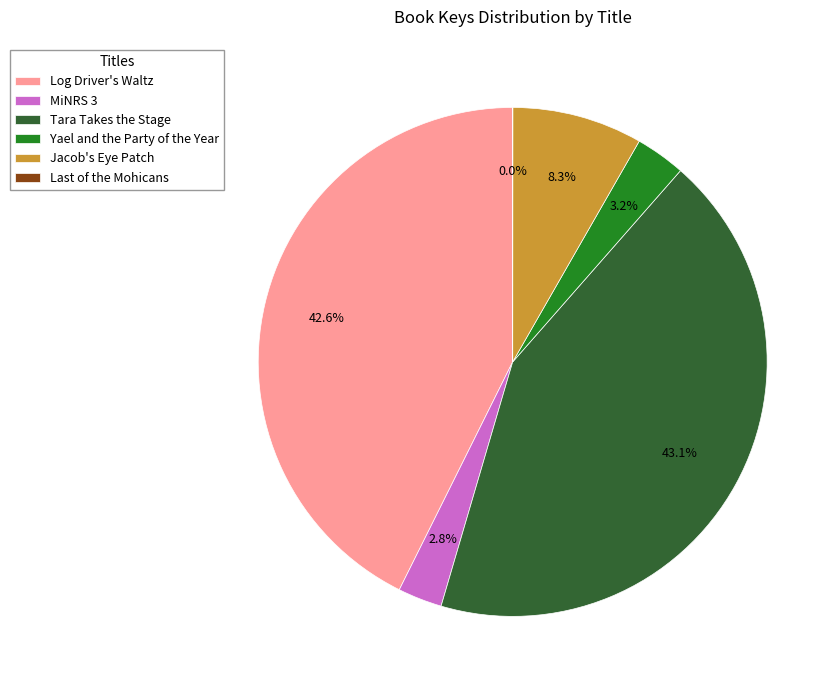

How much of the chart is everything except Log Driver's Waltz?

57.4%